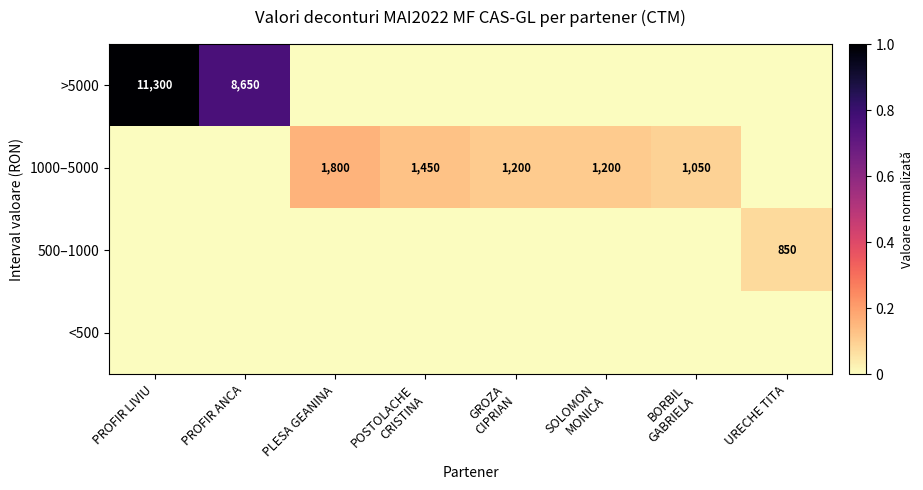

The >5000 series shows 0.0 at POSTOLACHE CRISTINA. True or false?

True